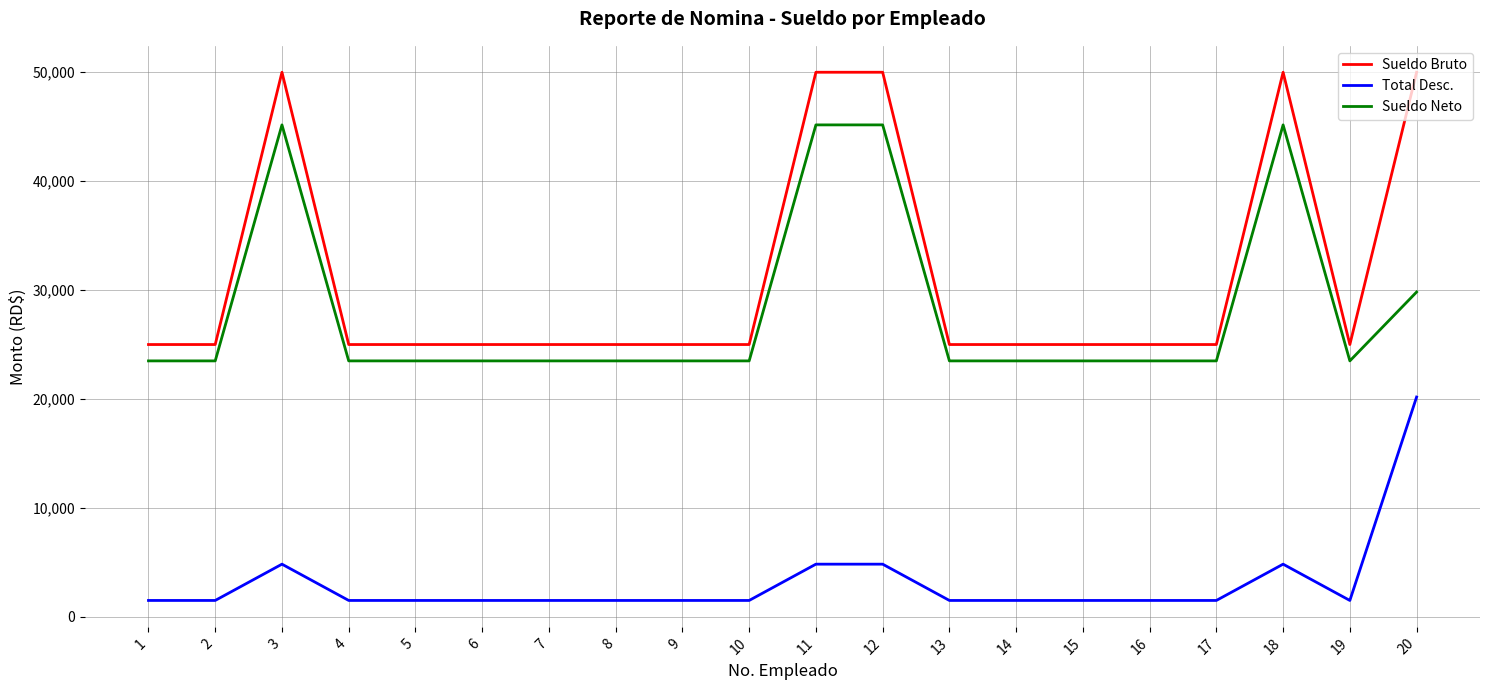

Reading left to right, what are all the values shown in this chart?

Sueldo Bruto: 1=25000.0	2=25000.0	3=50000.0	4=25000.0	5=25000.0	6=25000.0	7=25000.0	8=25000.0	9=25000.0	10=25000.0	11=50000.0	12=50000.0	13=25000.0	14=25000.0	15=25000.0	16=25000.0	17=25000.0	18=50000.0	19=25000.0	20=50000.0
Total Desc.: 1=1502.5	2=1502.5	3=4834.0	4=1502.5	5=1502.5	6=1502.5	7=1502.5	8=1502.5	9=1502.5	10=1502.5	11=4834.0	12=4834.0	13=1502.5	14=1502.5	15=1502.5	16=1502.5	17=1502.5	18=4834.0	19=1502.5	20=20179.7
Sueldo Neto: 1=23497.5	2=23497.5	3=45166.0	4=23497.5	5=23497.5	6=23497.5	7=23497.5	8=23497.5	9=23497.5	10=23497.5	11=45166.0	12=45166.0	13=23497.5	14=23497.5	15=23497.5	16=23497.5	17=23497.5	18=45166.0	19=23497.5	20=29820.3